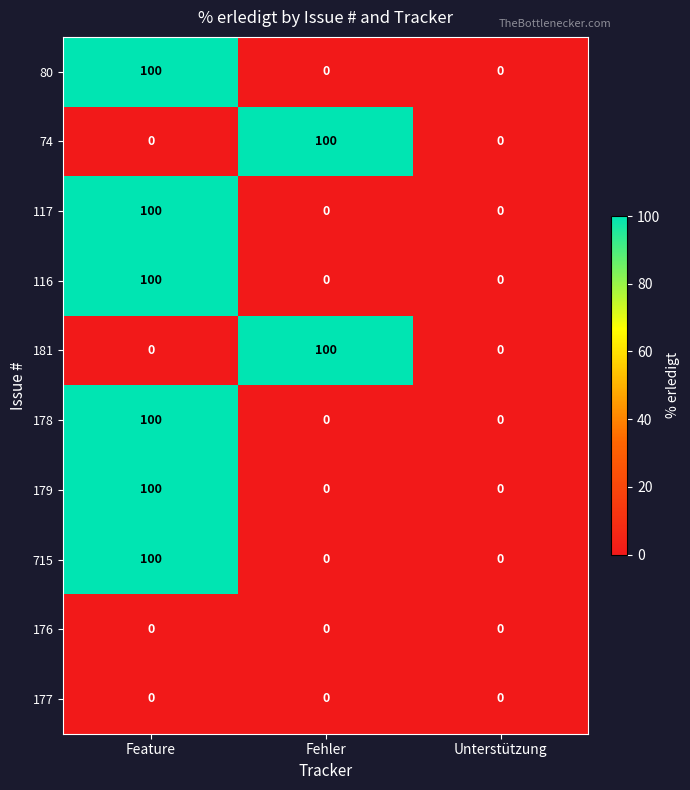

What is the sum of all 179 values?

100